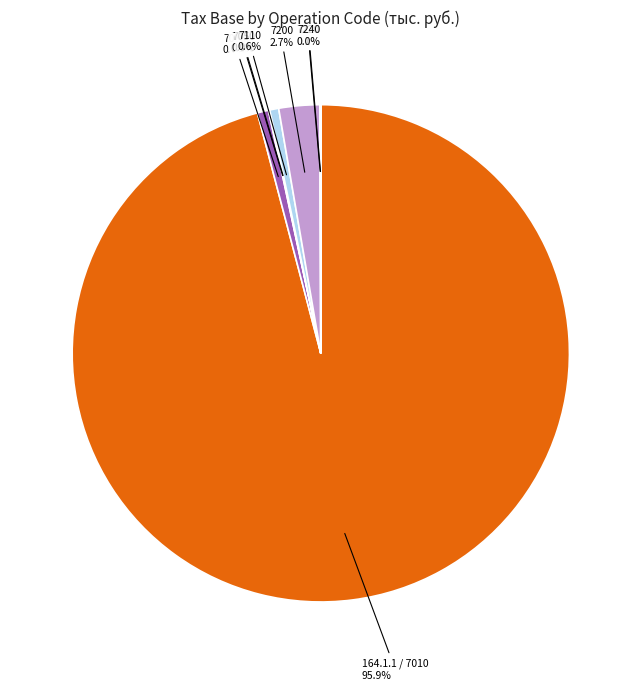

Do 7030 and 164.1.1 / 7010 together represent more than half of the pie?

Yes